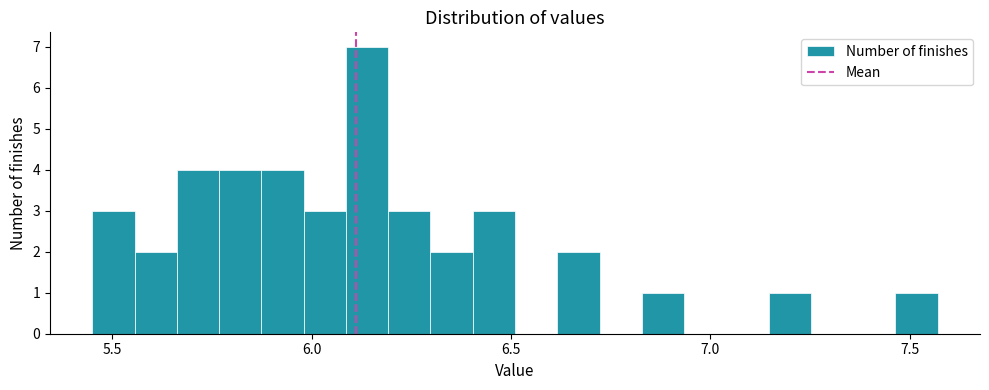

Around what value on the x-axis is the tallest bar? Give the approximate position of its centre, as read against the axis.

6.15